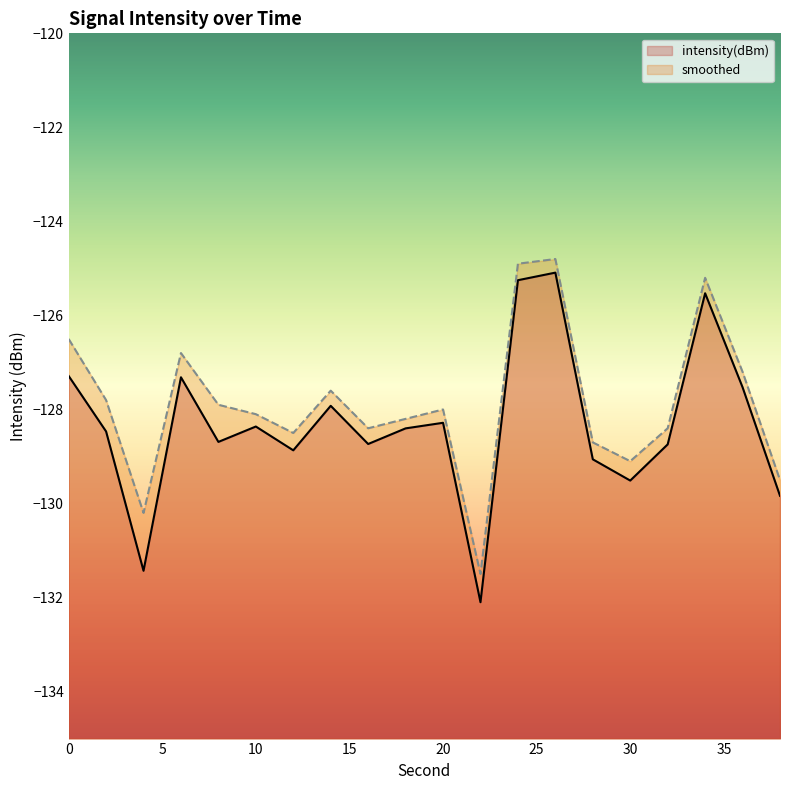

How many data points in smoothed are above -128?

9